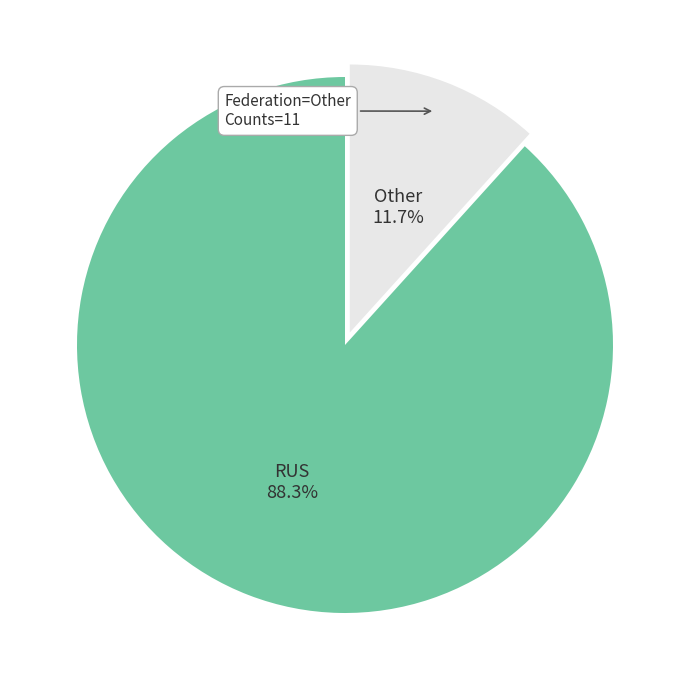

Rank the categories by value from highest to lowest.

RUS, Other